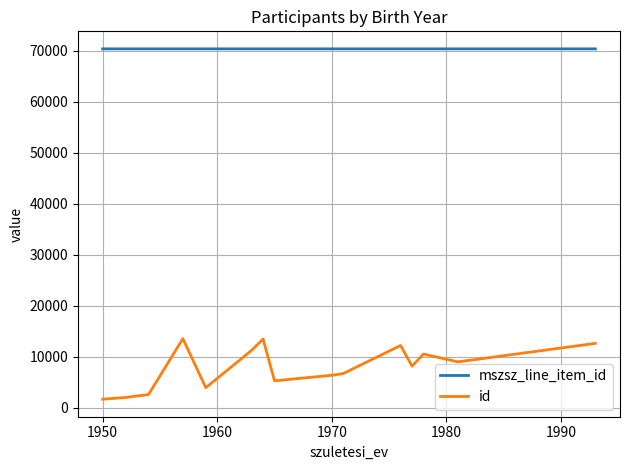

What is the minimum value for mszsz_line_item_id?

70329.0